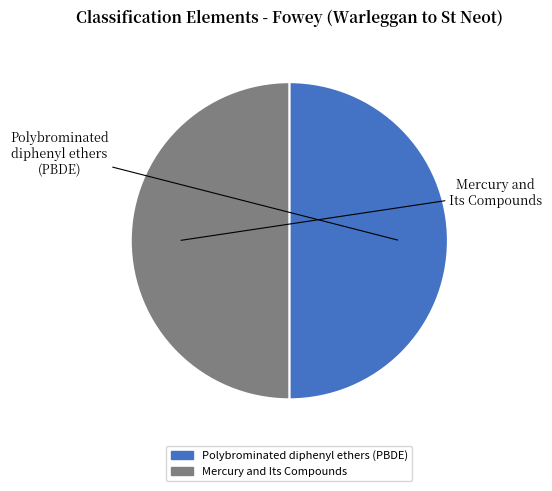

The Polybrominated diphenyl ethers (PBDE) slice represents 50% of the pie. True or false?

True